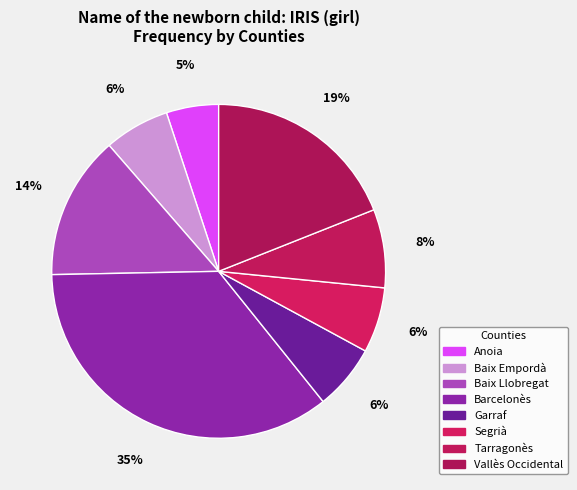

What is the total percentage of Baix Llobregat and Segrià?

20.3%